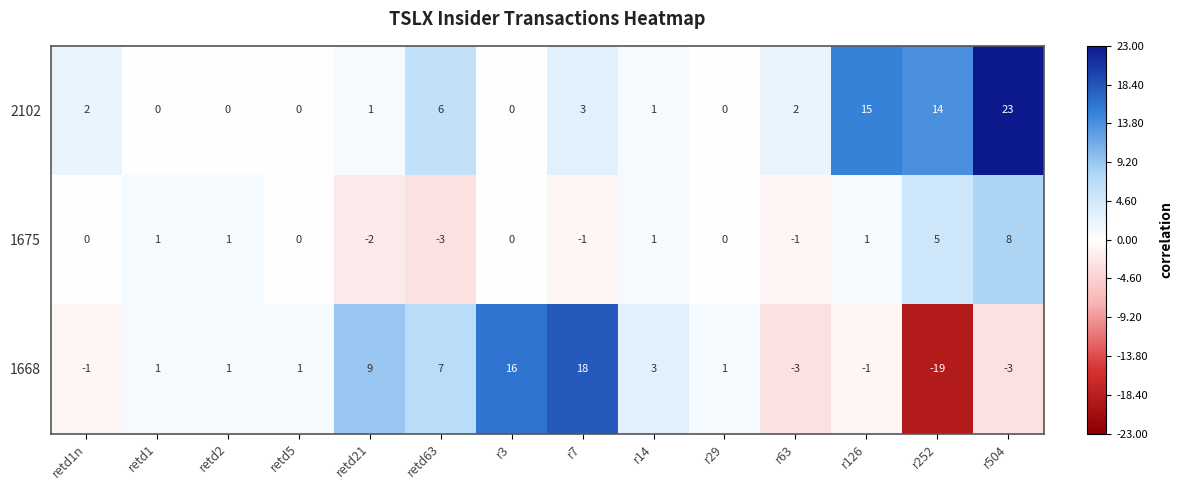

What is the sum of all 1668 values?

30